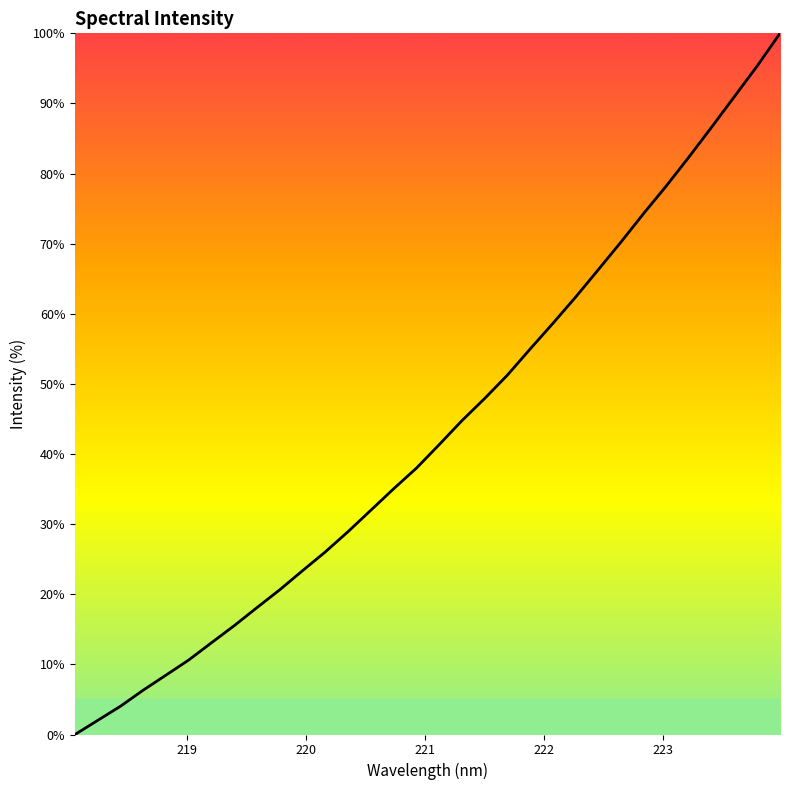

What is the difference between the maximum and minimum values?

100.0